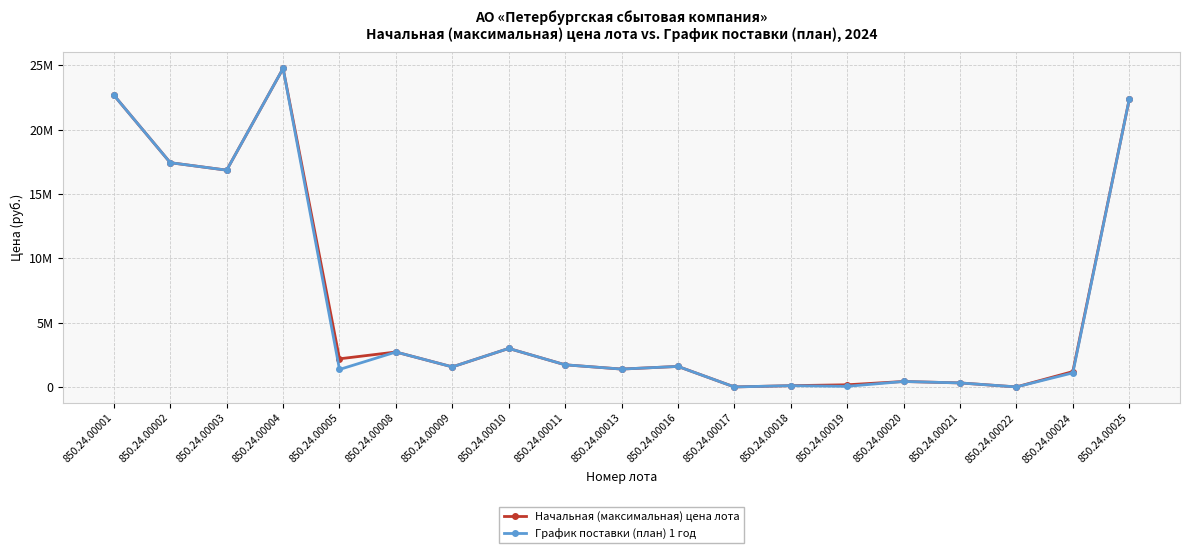

Reading left to right, transcribe all the data shown in this chart.

Начальная (максимальная) цена лота: 850.24.00001=22673777.8	850.24.00002=17426861.1	850.24.00003=16846666.7	850.24.00004=24750000.0	850.24.00005=2192792.5	850.24.00008=2721013.0	850.24.00009=1565245.0	850.24.00010=2998221.8	850.24.00011=1727050.1	850.24.00013=1395387.0	850.24.00016=1601500.0	850.24.00017=8000.0	850.24.00018=105978.0	850.24.00019=175000.0	850.24.00020=431284.0	850.24.00021=319500.0	850.24.00022=9800.0	850.24.00024=1200000.0	850.24.00025=22345074.2
График поставки (план) 1 год: 850.24.00001=22673777.8	850.24.00002=17426861.1	850.24.00003=16846666.7	850.24.00004=24750000.0	850.24.00005=1365124.8	850.24.00008=2721013.0	850.24.00009=1565245.0	850.24.00010=2998221.8	850.24.00011=1727050.1	850.24.00013=1395387.0	850.24.00016=1601500.0	850.24.00017=8000.0	850.24.00018=105978.0	850.24.00019=55000.0	850.24.00020=431284.0	850.24.00021=319500.0	850.24.00022=9800.0	850.24.00024=1100000.0	850.24.00025=22345074.2